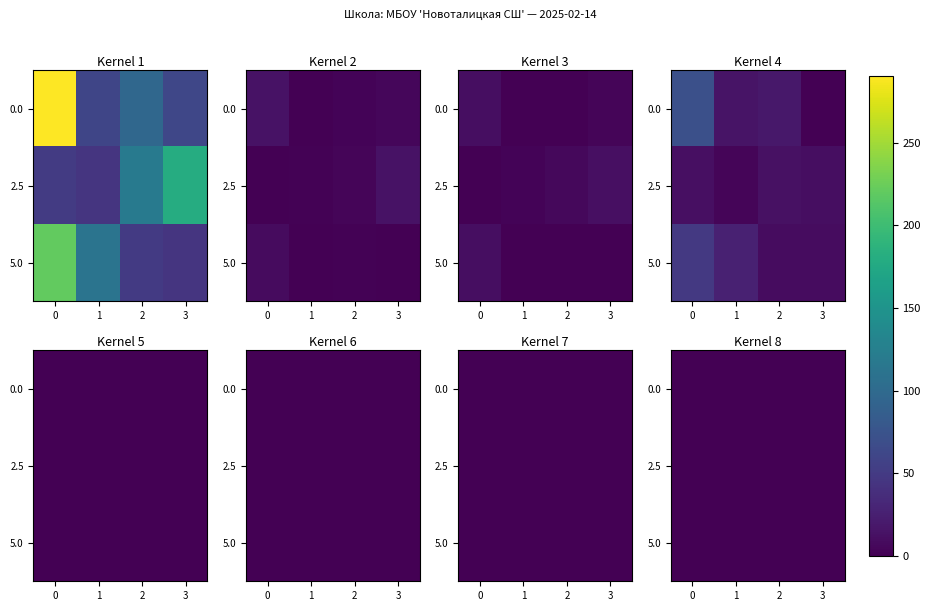

Where is 2.5 nearest to the value 0?

2